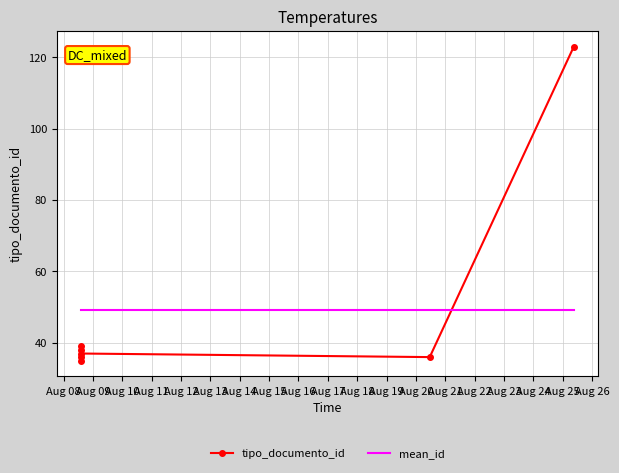

What is the average value of the tipo_documento_id series?

49.1